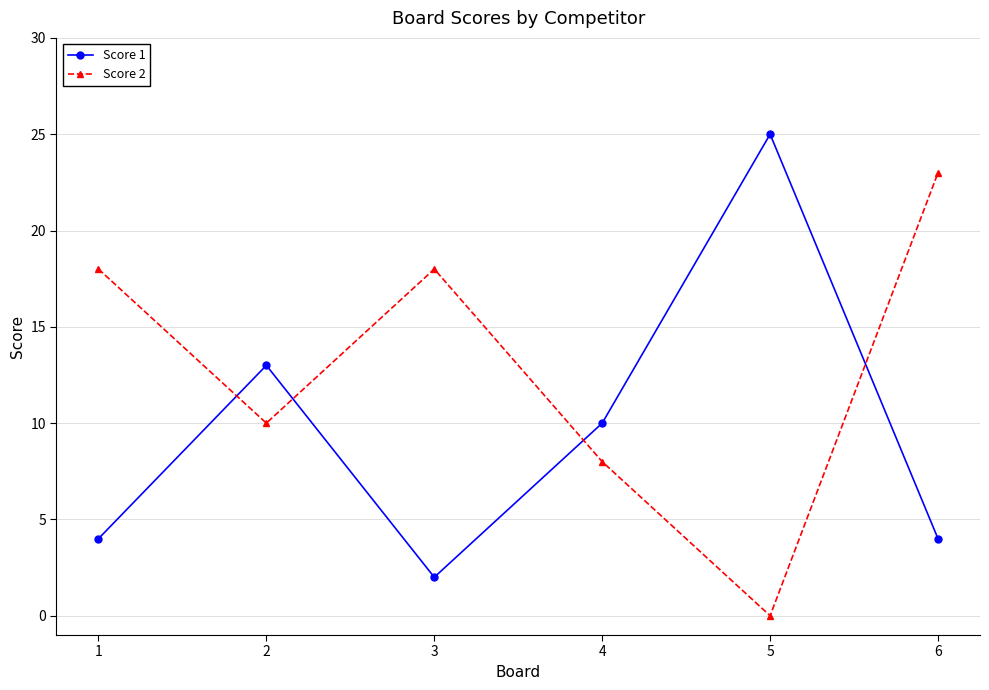

Reading left to right, what are all the values shown in this chart?

Score 1: 4	13	2	10	25	4
Score 2: 18	10	18	8	0	23